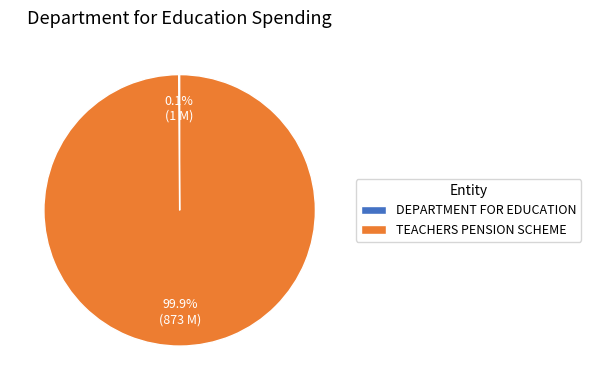

Is there a majority slice in this chart?

Yes